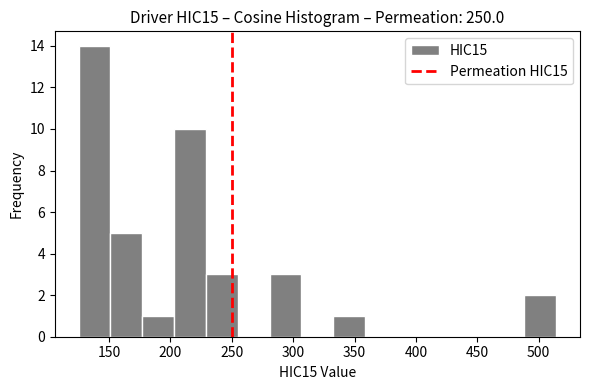

Over which range of the x-axis is the bar tallest?

125 to 150